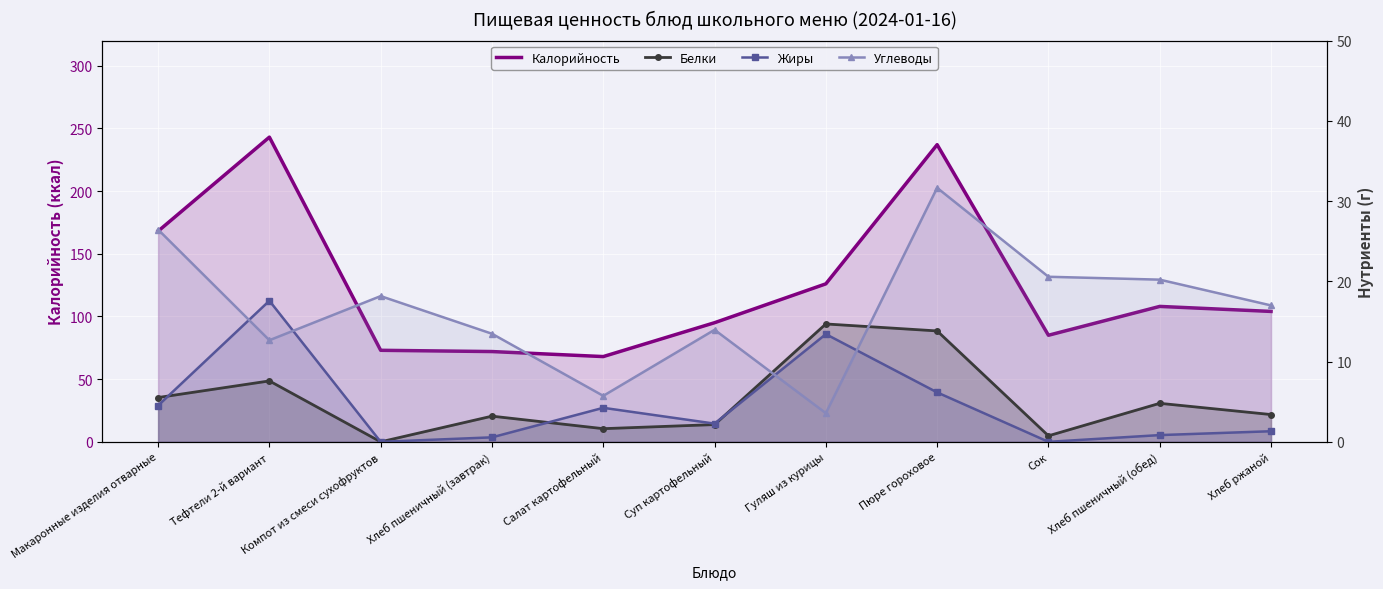

What are all the series names shown in the legend?

Калорийность, Белки, Жиры, Углеводы